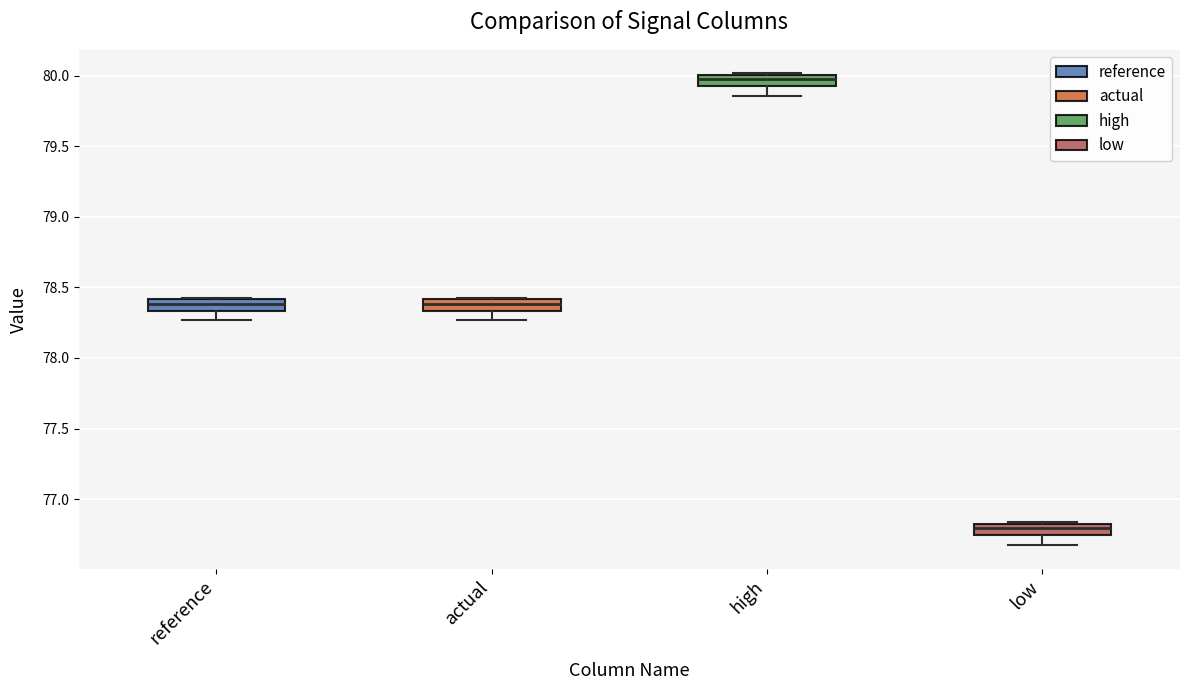

Reading left to right, read every box against the y-axis: the position of its median line, the range the box covers, and the ends of its whiskers. The values are not printed on the chart, so give them approximately, as read against the axis.

reference: median 78.40 (inside the box), box 78.35 to 78.40, whiskers 78.25 to 78.45
actual: median 78.40 (inside the box), box 78.35 to 78.40, whiskers 78.25 to 78.45
high: median 80.00 (inside the box), box 79.95 to 80.00, whiskers 79.85 to 80.00
low: median 76.80 (inside the box), box 76.75 to 76.80, whiskers 76.65 to 76.85